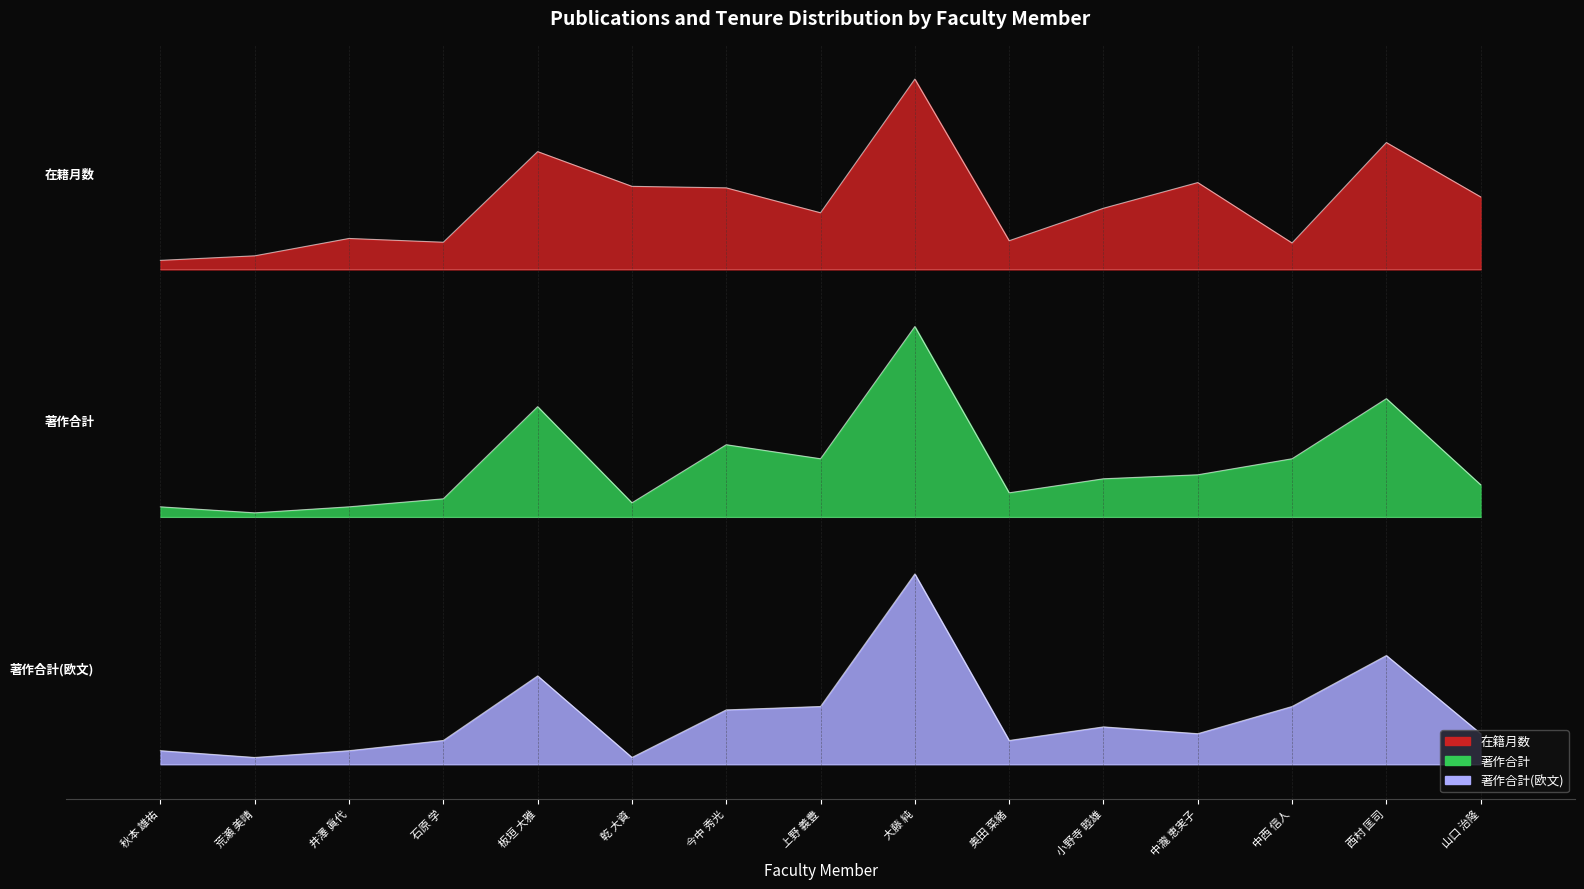

Between 石原 学 and 大藤 純, which series saw the biggest shift?

著作合計